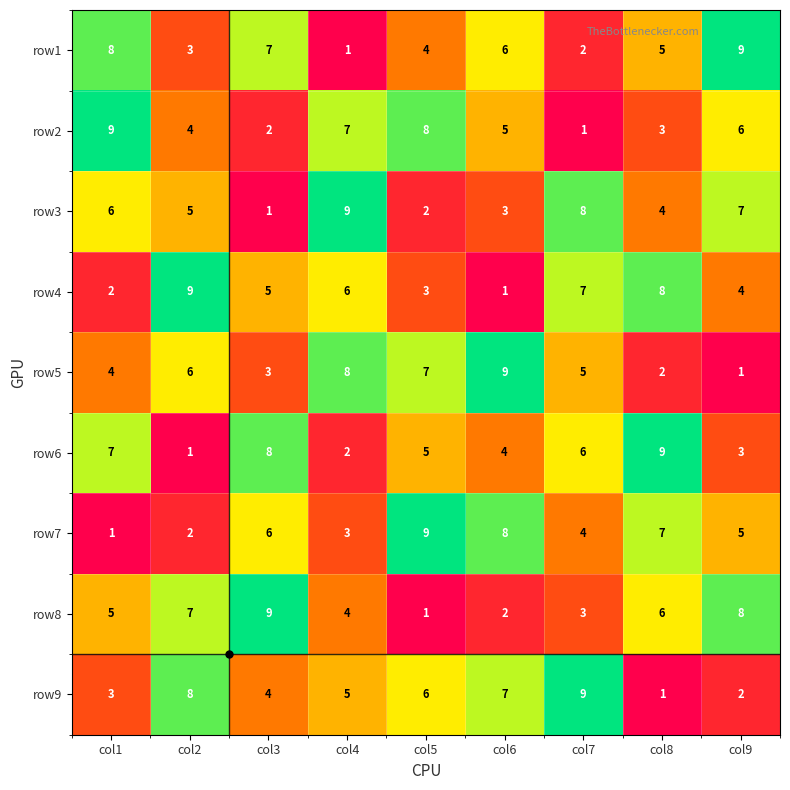

True or false: row2 has a value of 11 at col5.

False